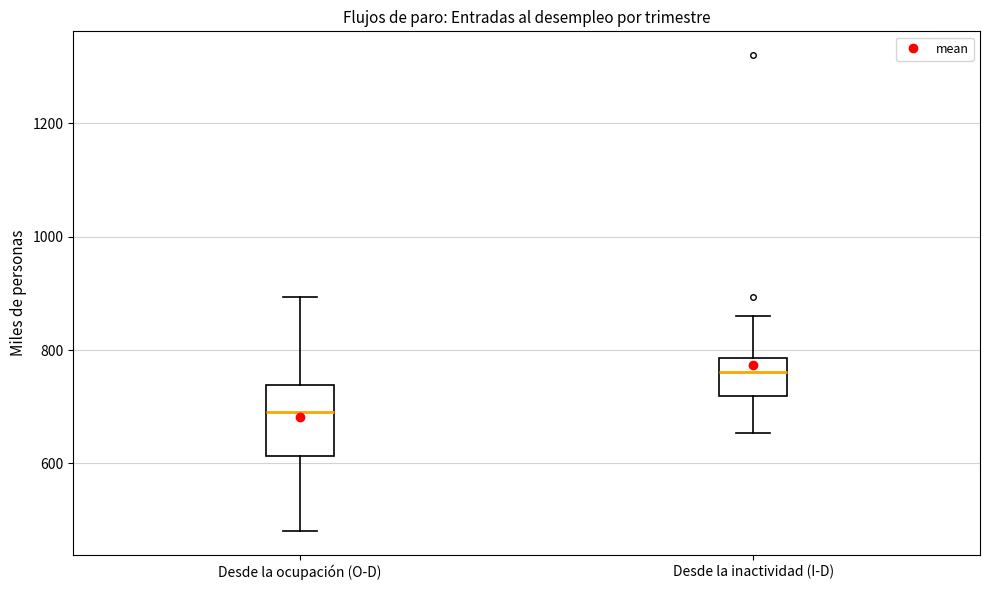

Which box's median line is the highest?

Desde la inactividad (I-D)